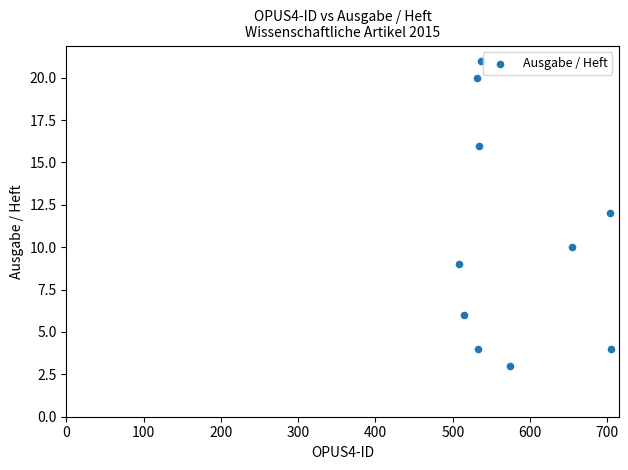

What is the average X value?

580